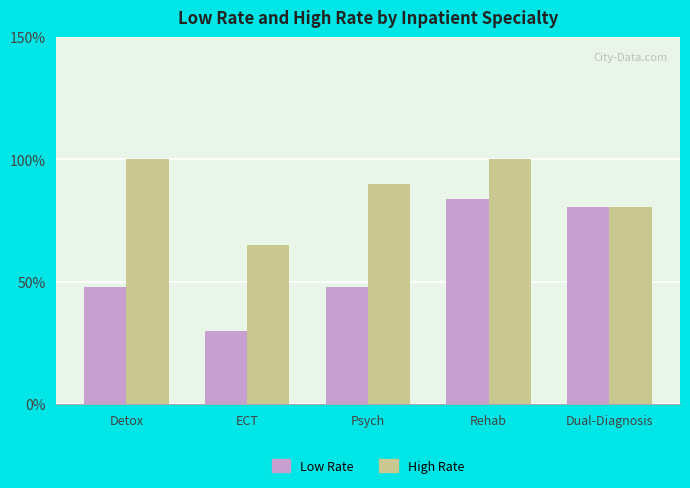

What is the difference between the maximum and minimum values in the Low Rate series?

54.0